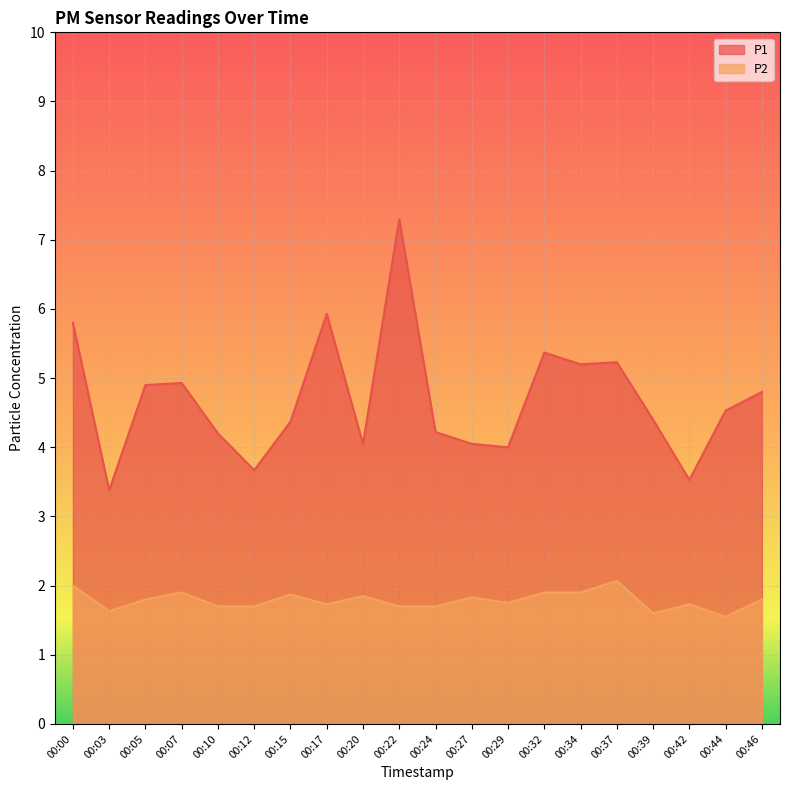

Count the P2 values in the range 1 to 2.

19